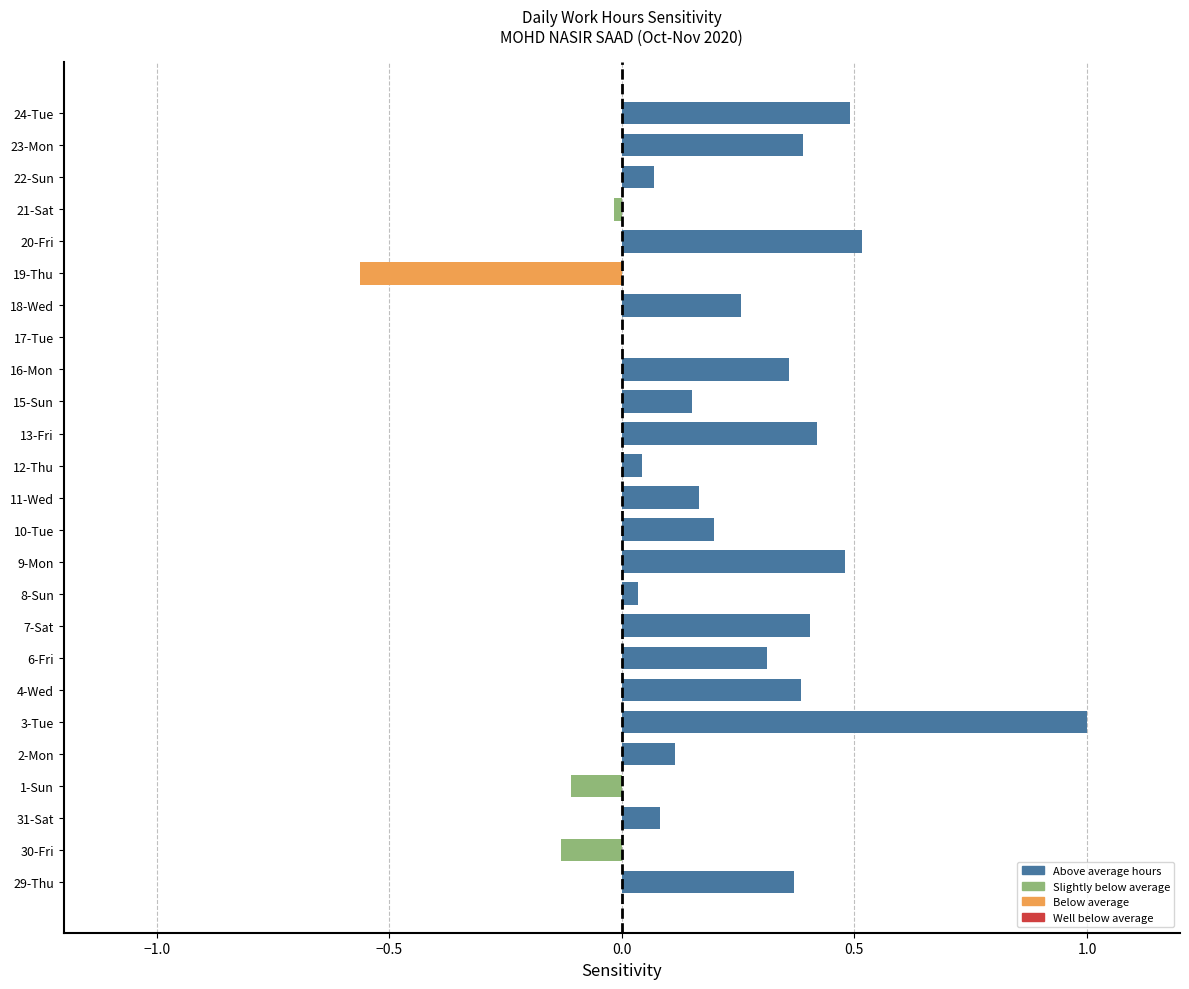

The value at 20-Fri is 0.2. True or false?

False